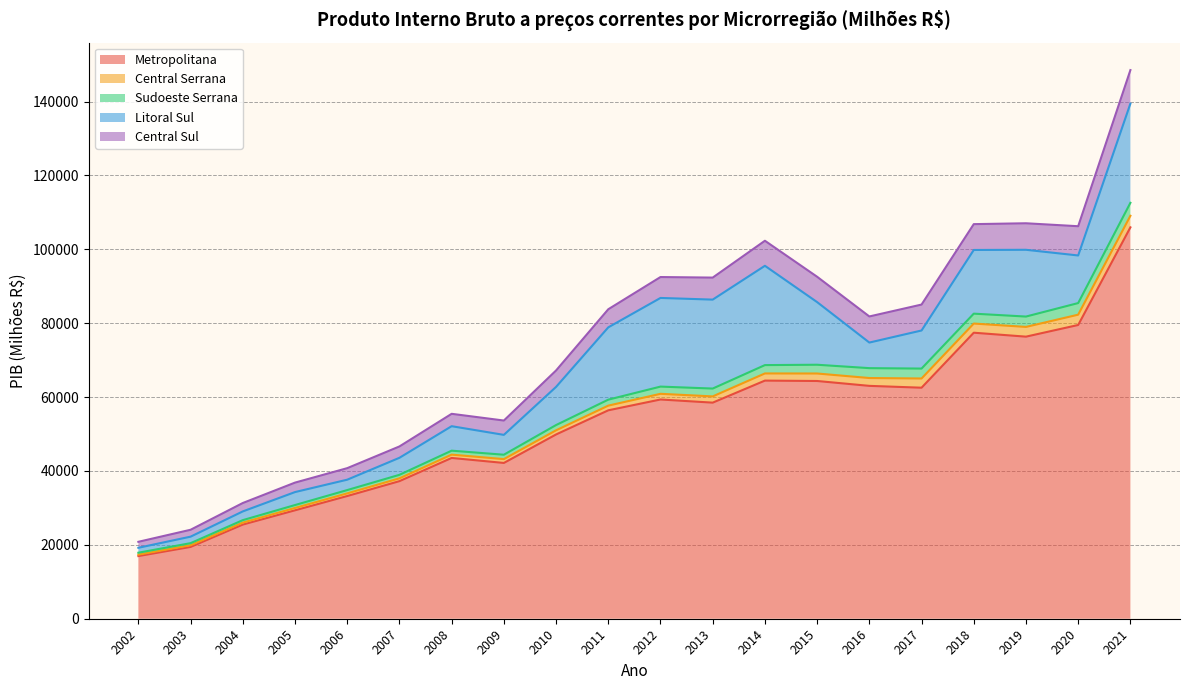

Read the Central Sul value at 2002.

1617.0